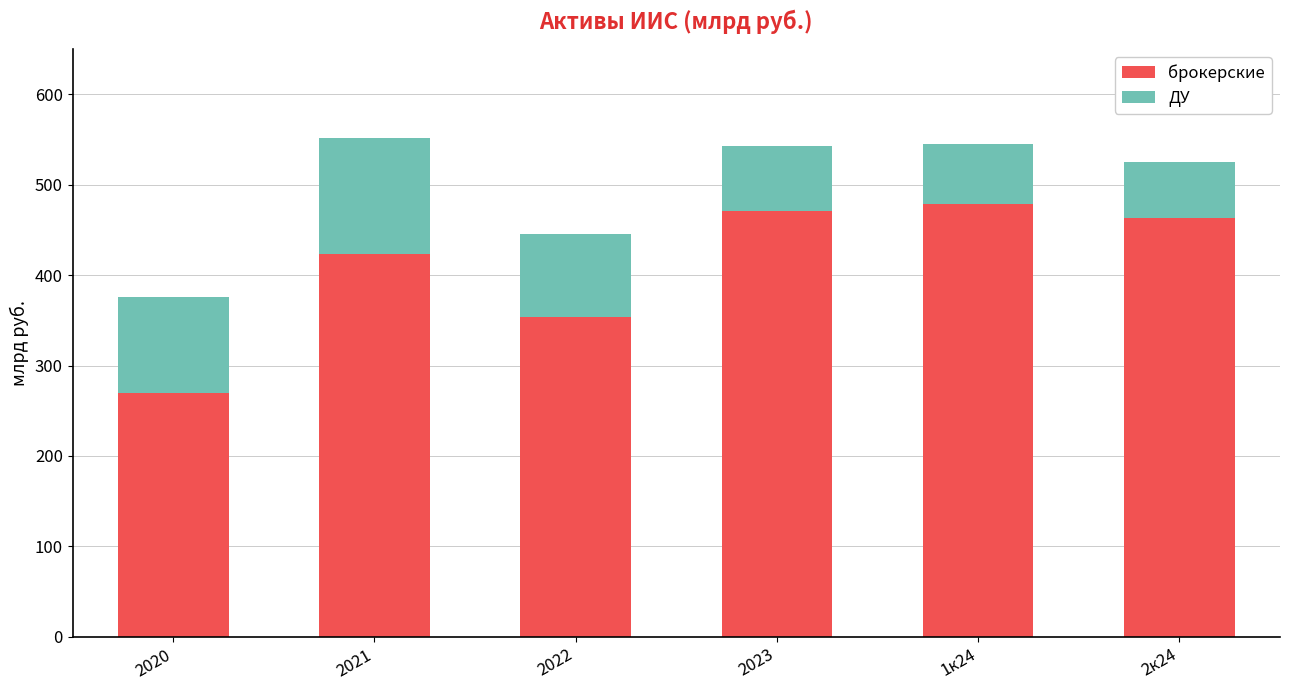

What is the difference between the брокерские values at 2020 and 2021?

153.7